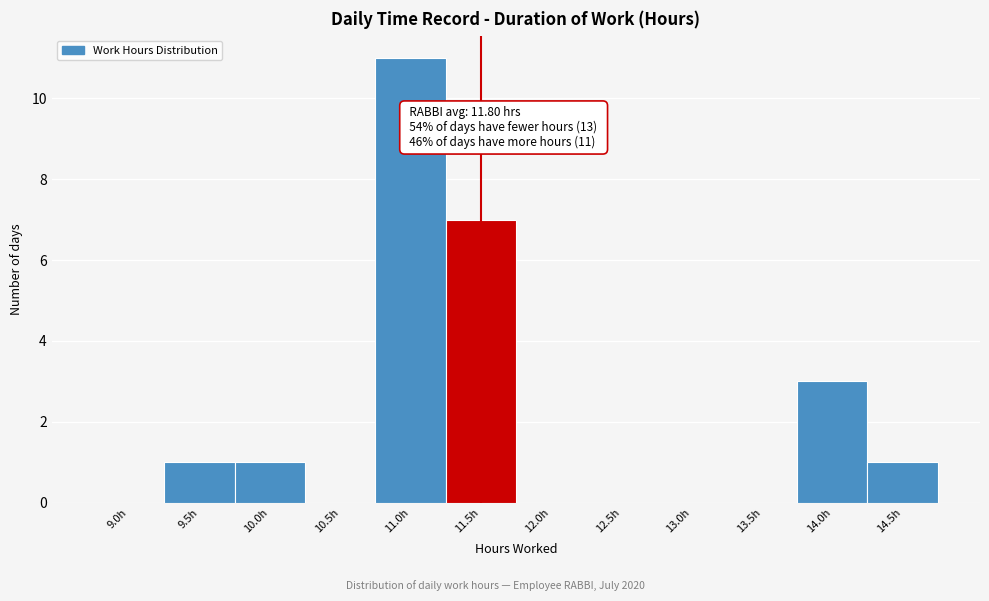

Reading right to left, transcribe all the data shown in this chart.

14.5h=1	14.0h=3	13.5h=0	13.0h=0	12.5h=0	12.0h=0	11.5h=7	11.0h=11	10.5h=0	10.0h=1	9.5h=1	9.0h=0